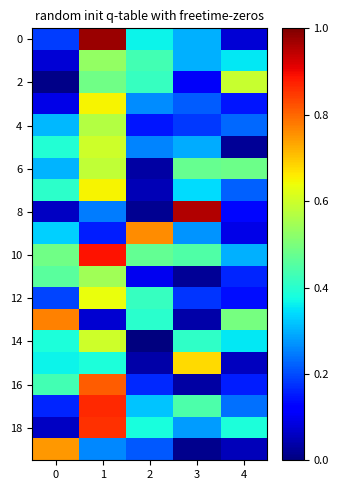

Which series has the largest total across all categories?

row_10